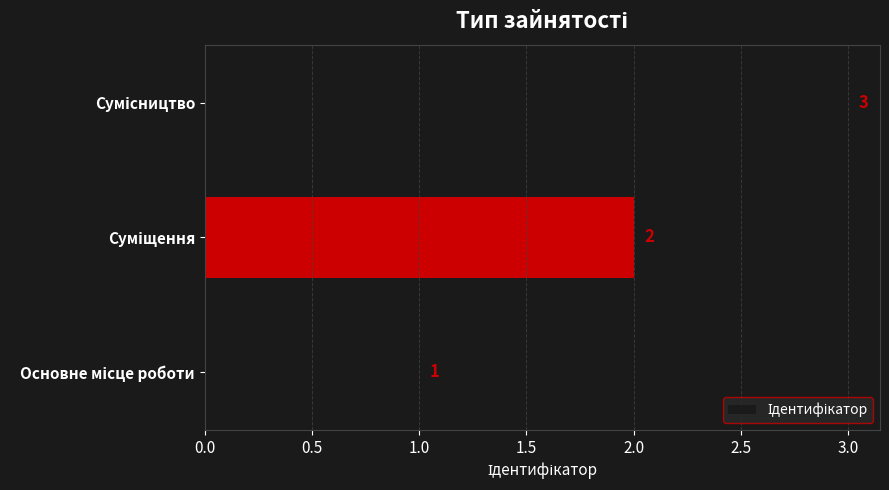

What is the greatest value displayed?

3